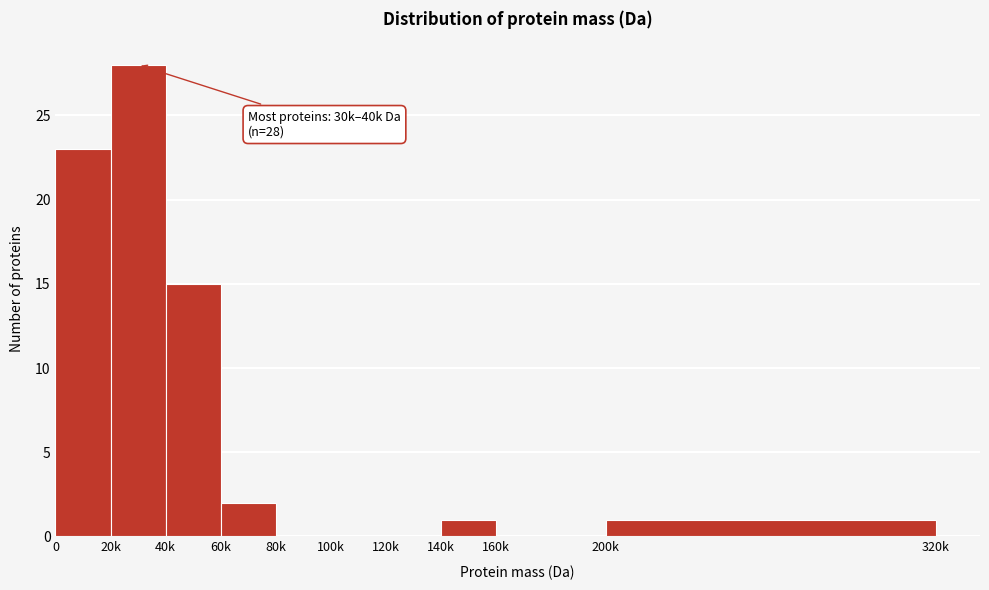

Reading left to right, transcribe all the data shown in this chart.

0=23	20k=28	40k=15	60k=2	80k=0	100k=0	120k=0	140k=1	160k=0	200k=1